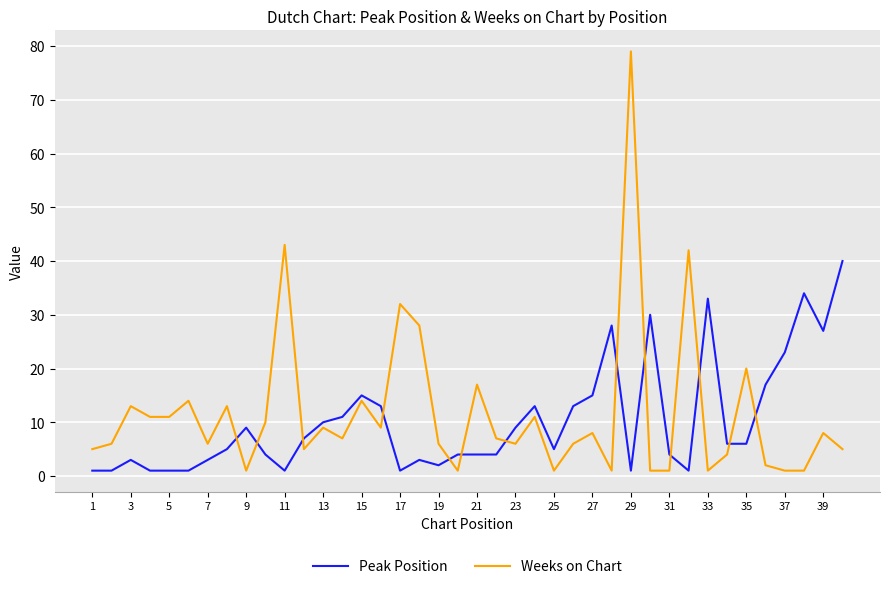

What is the lowest value of the Peak Position series?

1